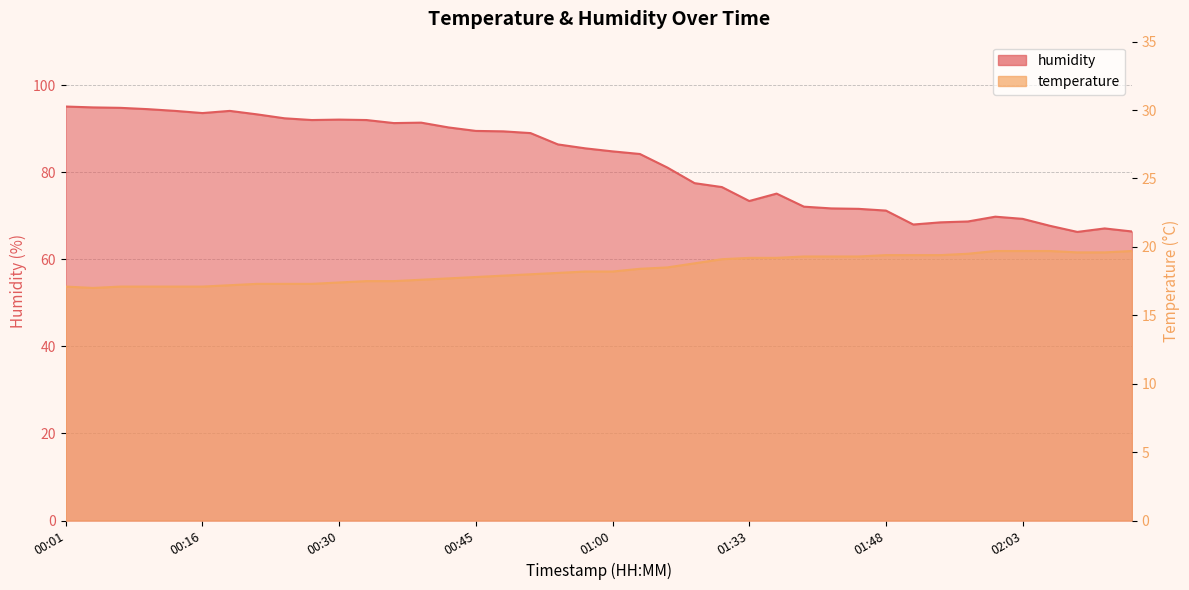

At how many categories does at least one series exceed 46?

40